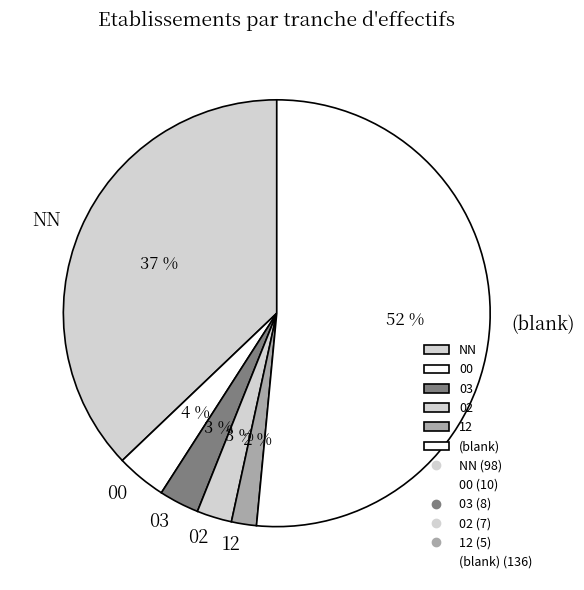

To the nearest percent, what is the average slice percentage?

17%